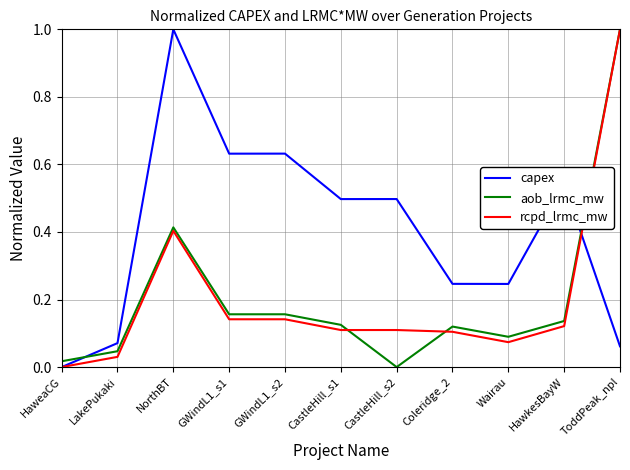

True or false: capex has a value of 0.5 at CastleHill_s2.

True